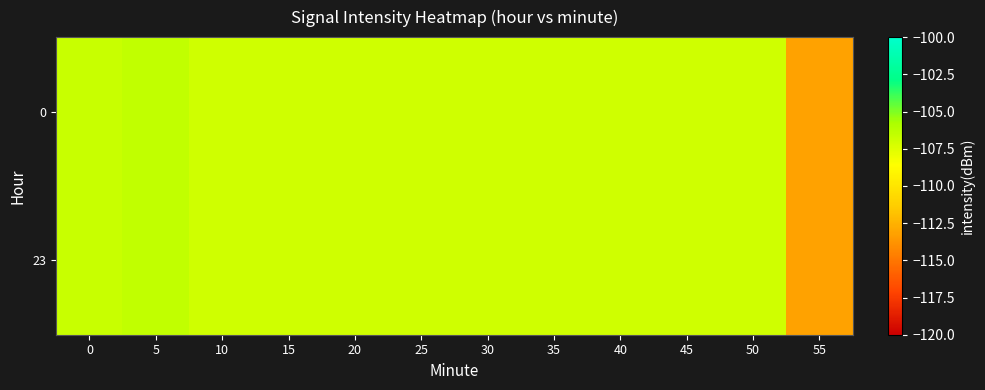

What is the total value across all series at 20?

-214.0